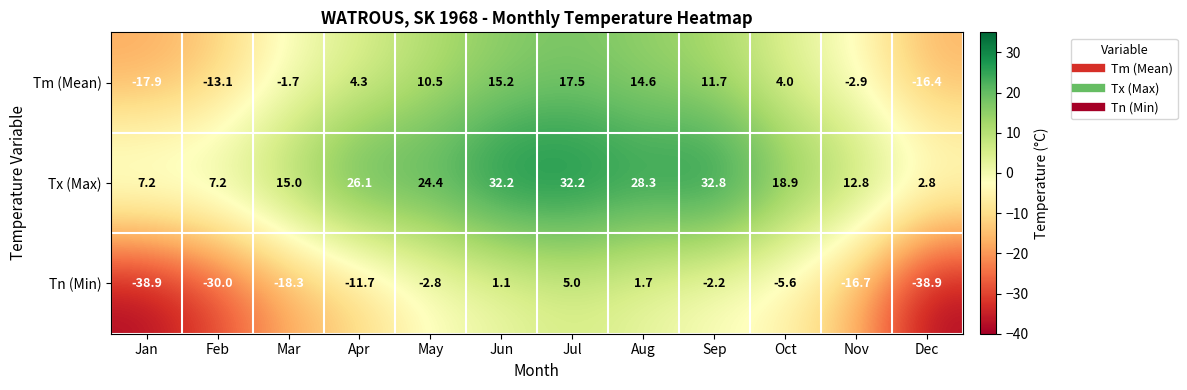

What is the difference between the second highest and second lowest values in the Tn (Min) series?

40.6